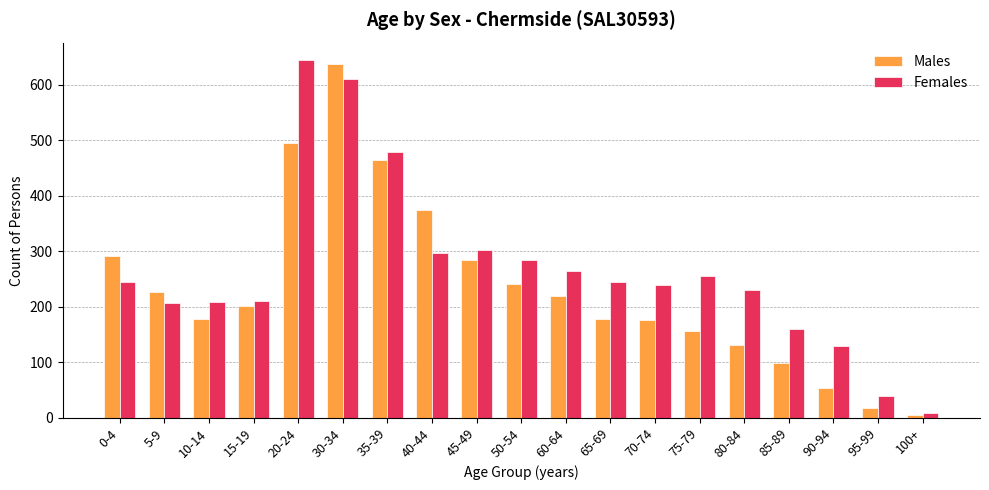

What position from the right is 75-79?

6